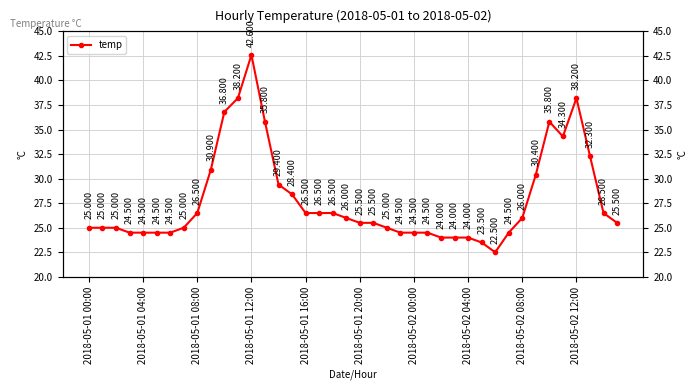

How many data points are less than 25?

13